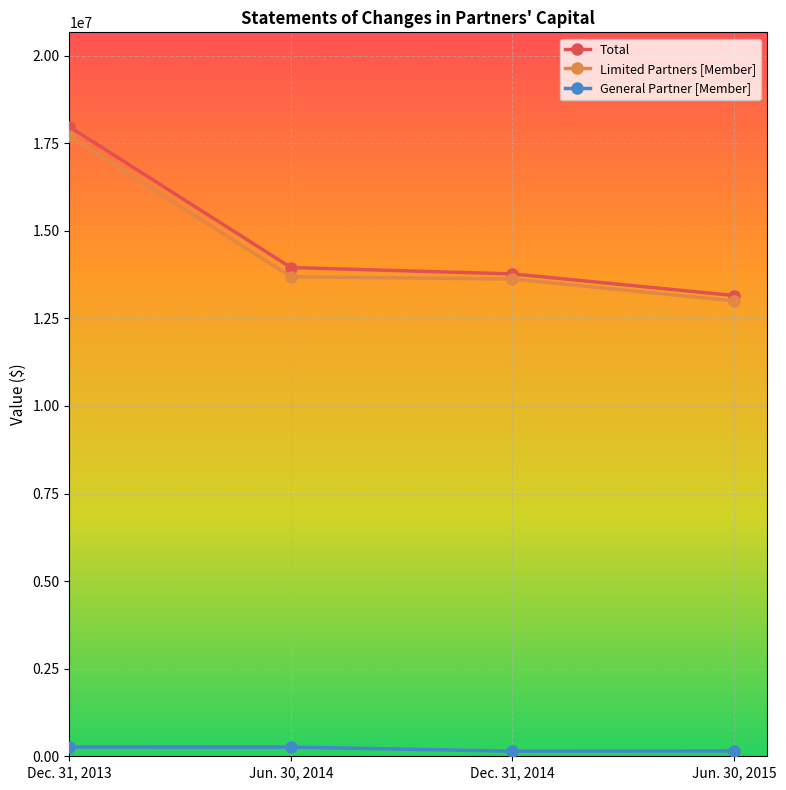

How many data points does each series have?

4